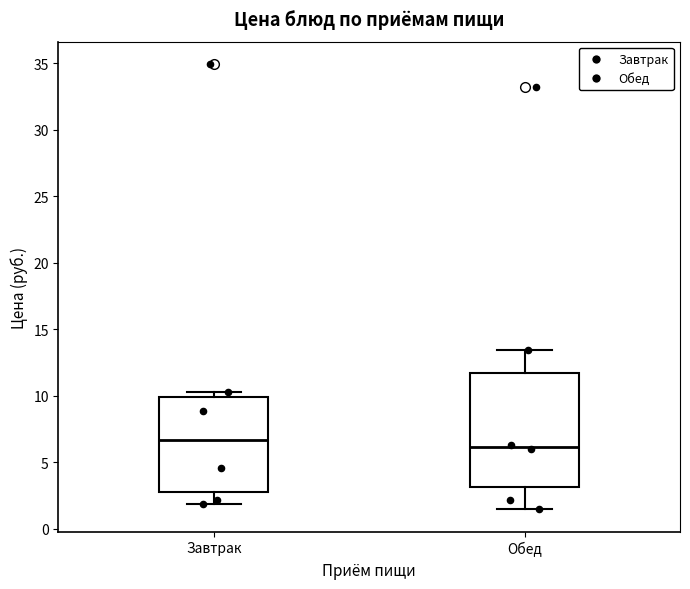

Reading left to right, transcribe this box plot: for each box, give where its median line is, the range the box spans, and where its two whiskers end, as read against the y-axis. The values are not printed on the chart, so give them approximately, as read against the axis.

Завтрак: median 6.5, box 3.0 to 10.0, whiskers 2.0 to 10.5
Обед: median 6.0, box 3.0 to 11.5, whiskers 1.5 to 13.5